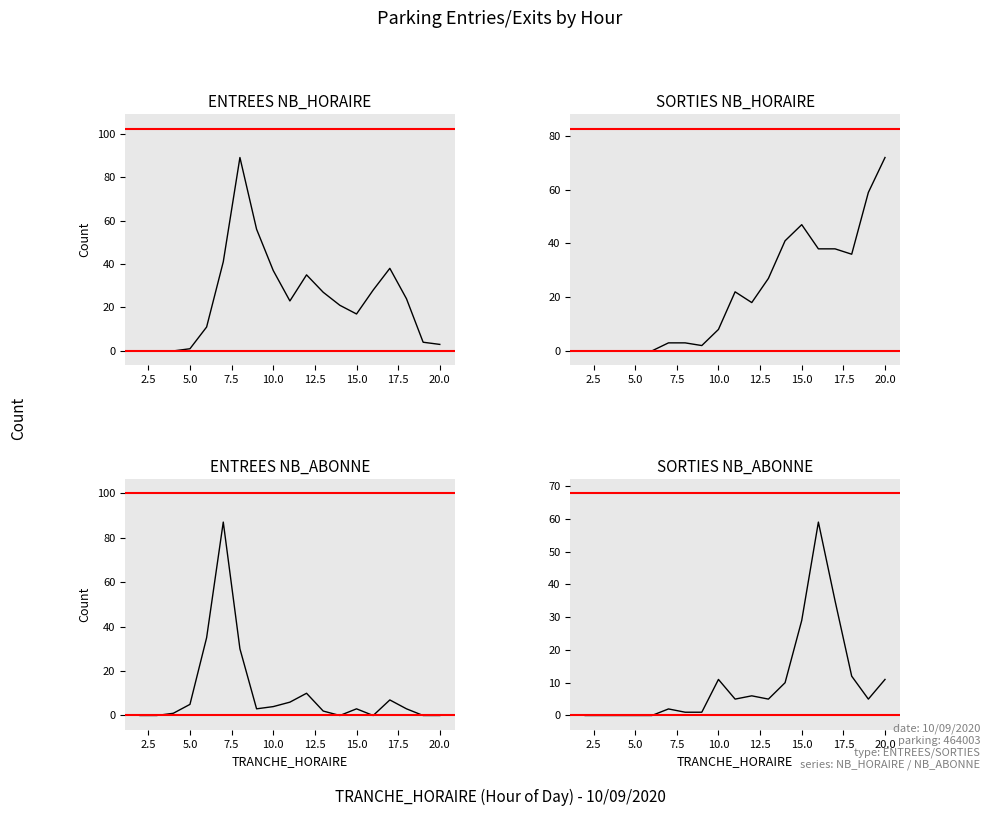

What are all the series names shown in the legend?

ENTREES_NB_HORAIRE, SORTIES_NB_HORAIRE, ENTREES_NB_ABONNE, SORTIES_NB_ABONNE